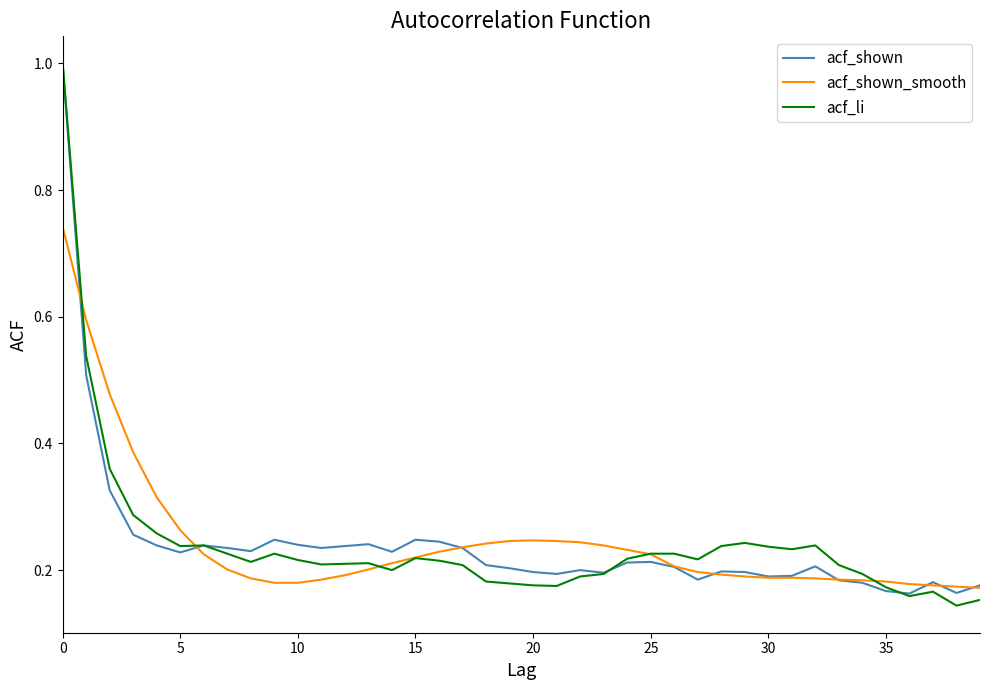

What is the maximum value for acf_shown?

1.0